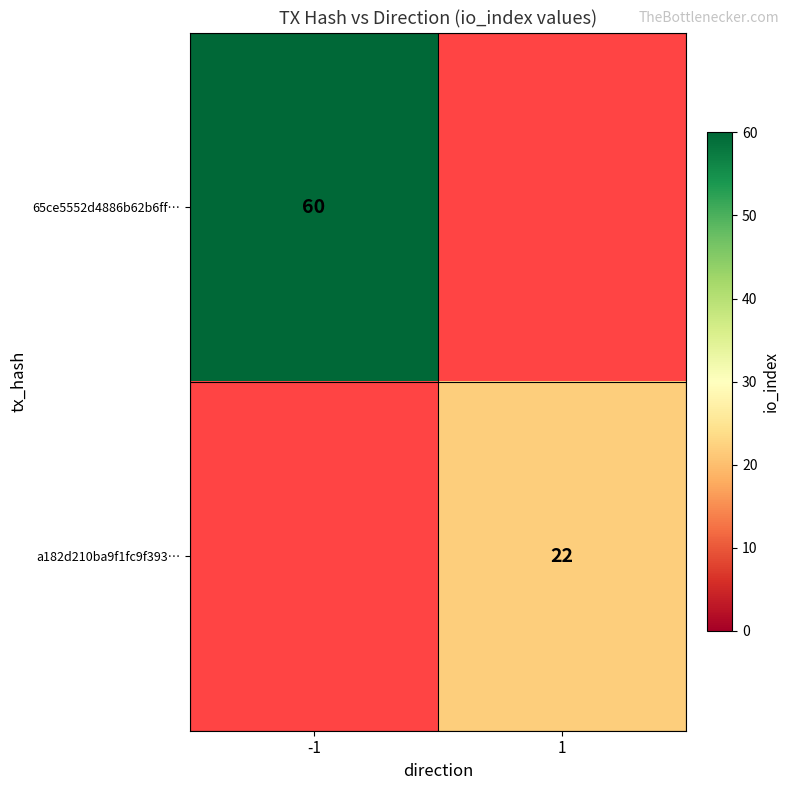

Is the value of 65ce5552d4886b62b6ff… at -1 greater than the value of a182d210ba9f1fc9f393… at 1?

Yes